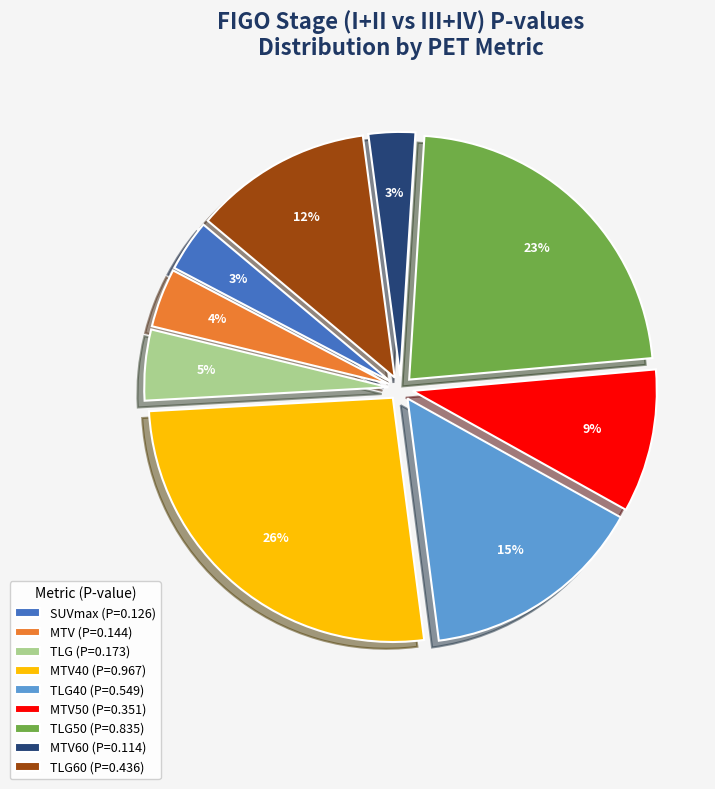

To the nearest percent, what portion does TLG (P=0.173) represent?

5%